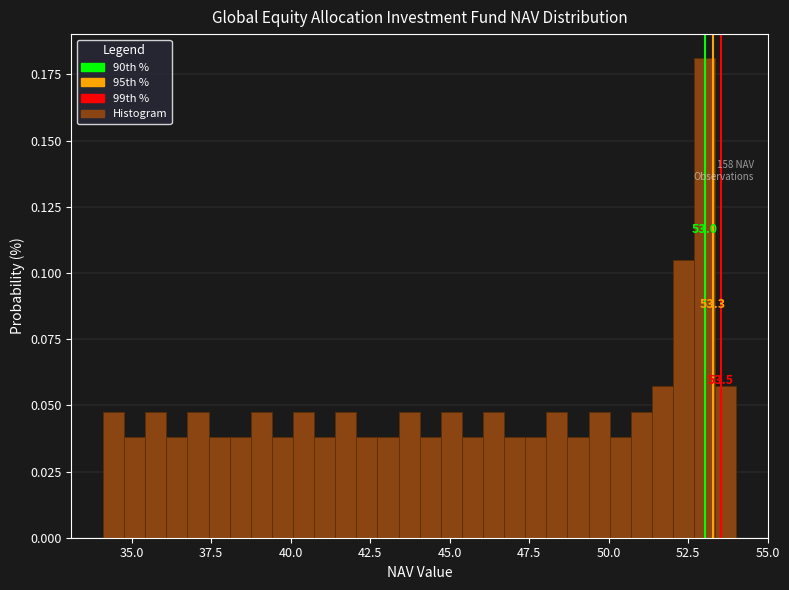

Read against the x-axis, roughly where is the centre of the tallest bar?

53.0